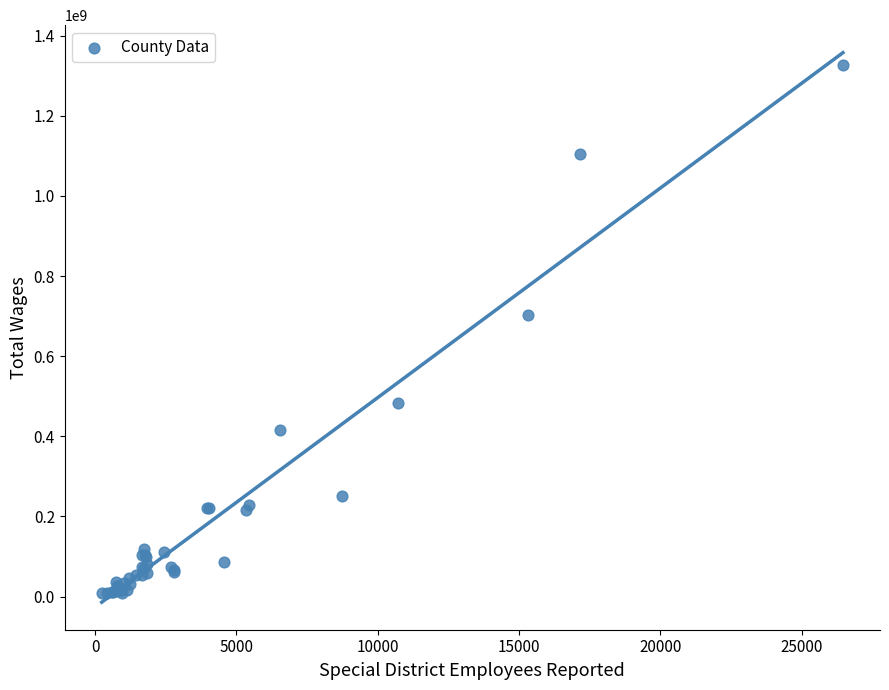

What Y value in the scatter plot is closest to 667401676?

702831351